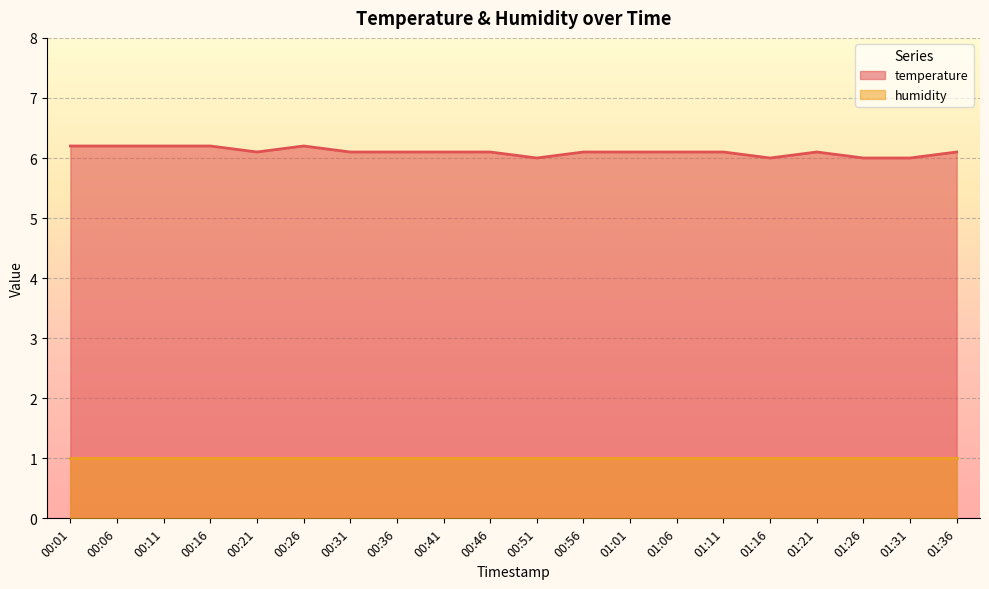

What is the sum of all values?

122.1